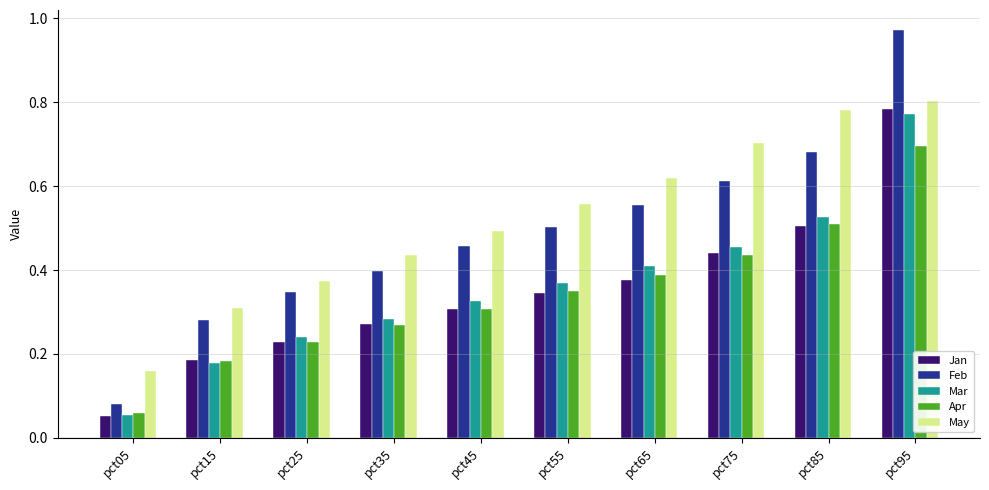

Which series has the widest spread of values?

Feb